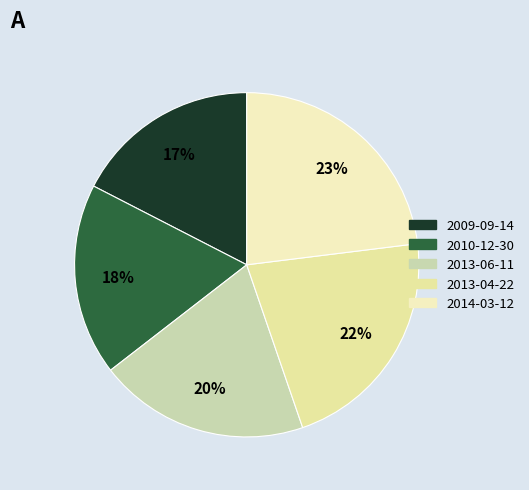

True or false: 2009-09-14 accounts for 27% of the total.

False